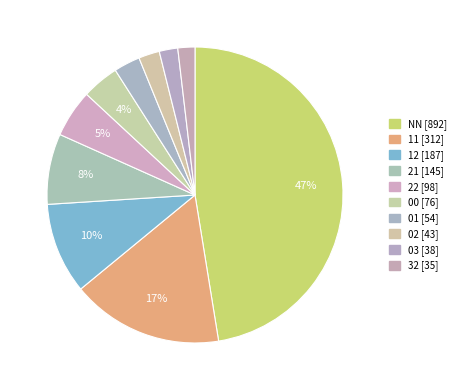

What is the change in value from 02 to 03?

-5